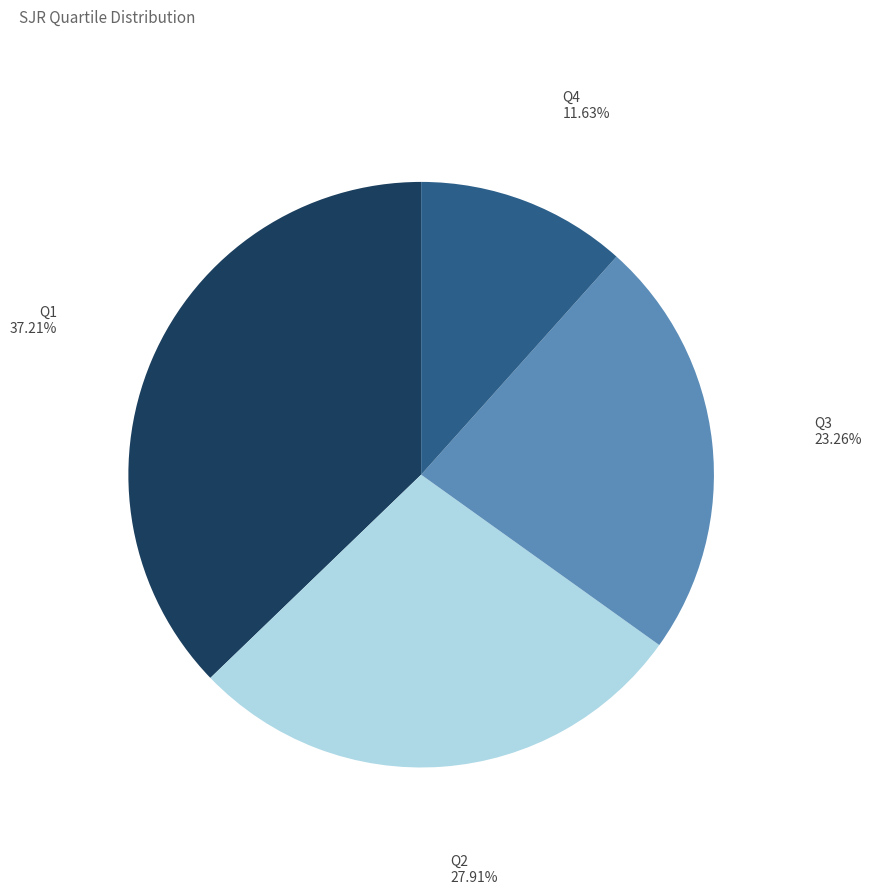

How many slices are in this pie chart?

4